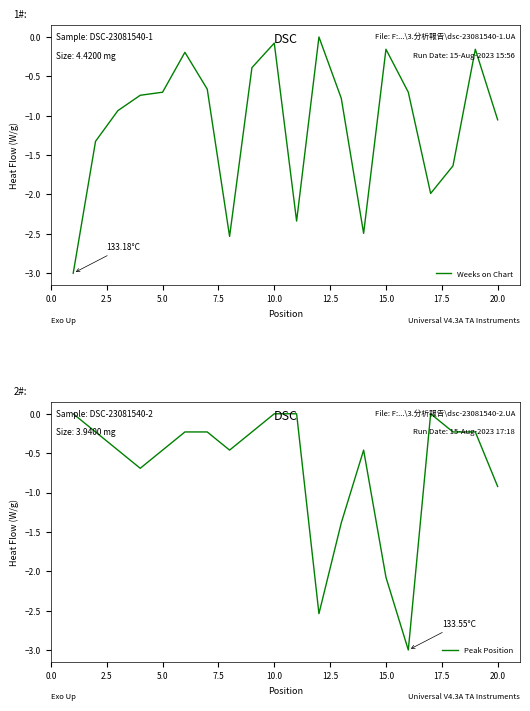

True or false: Peak Position has a value of -0.6 at 12.

False